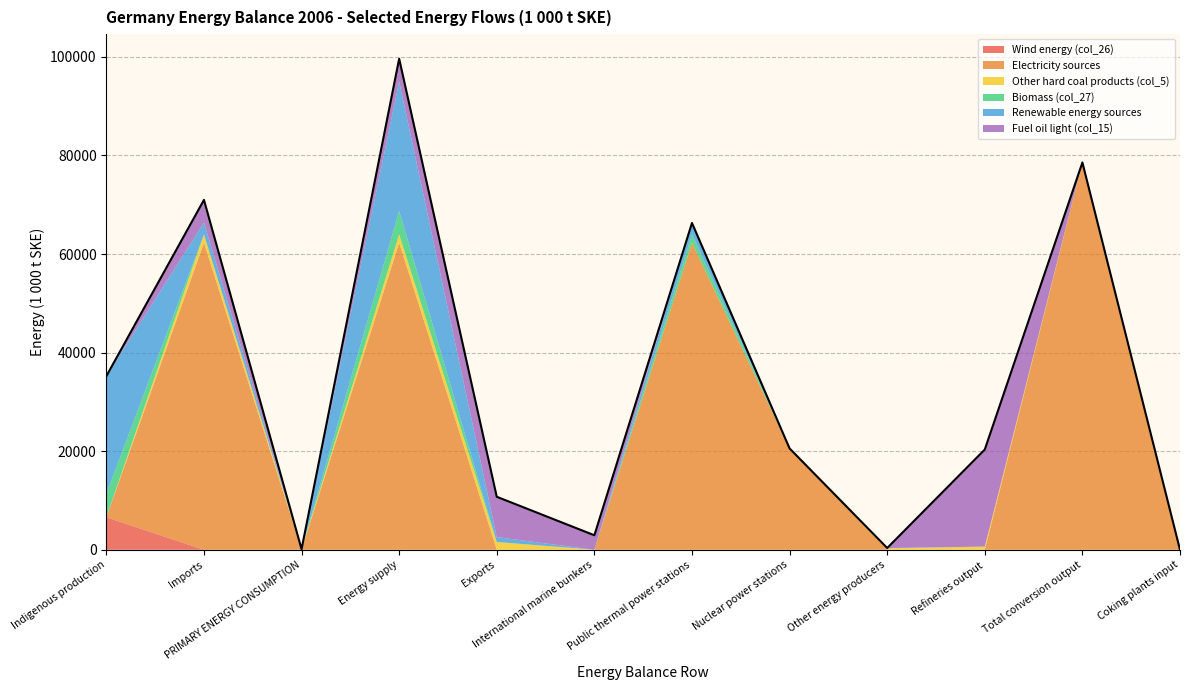

Is it true that Fuel oil light (col_15) equals 12908.6 at Hard coal briquette factories?

False